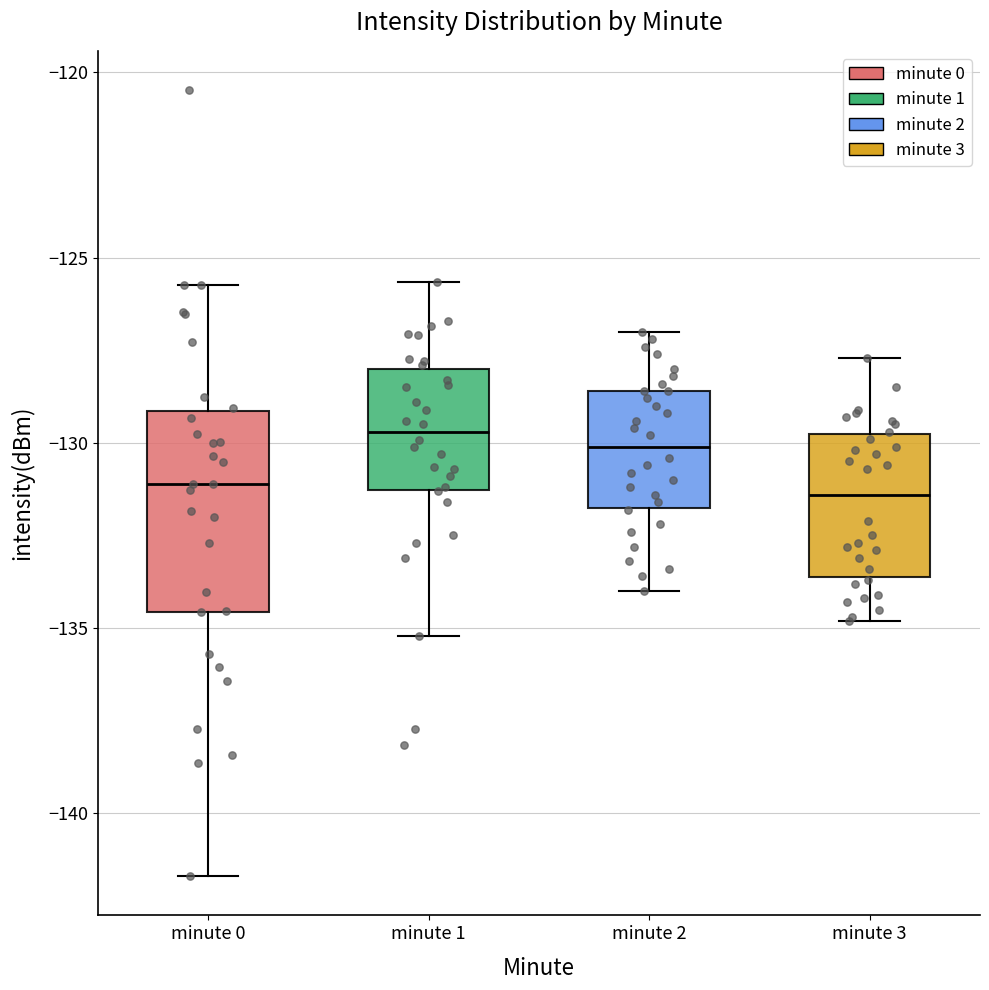

Reading left to right, read every box against the y-axis: the position of its median line, the range the box covers, and the ends of its whiskers. The values are not printed on the chart, so give them approximately, as read against the axis.

minute 0: median -131.0, box -134.5 to -129.0, whiskers -141.5 to -125.5
minute 1: median -129.5, box -131.5 to -128.0, whiskers -135.0 to -125.5
minute 2: median -130.0, box -131.5 to -128.5, whiskers -134.0 to -127.0
minute 3: median -131.5, box -133.5 to -129.5, whiskers -135.0 to -127.5